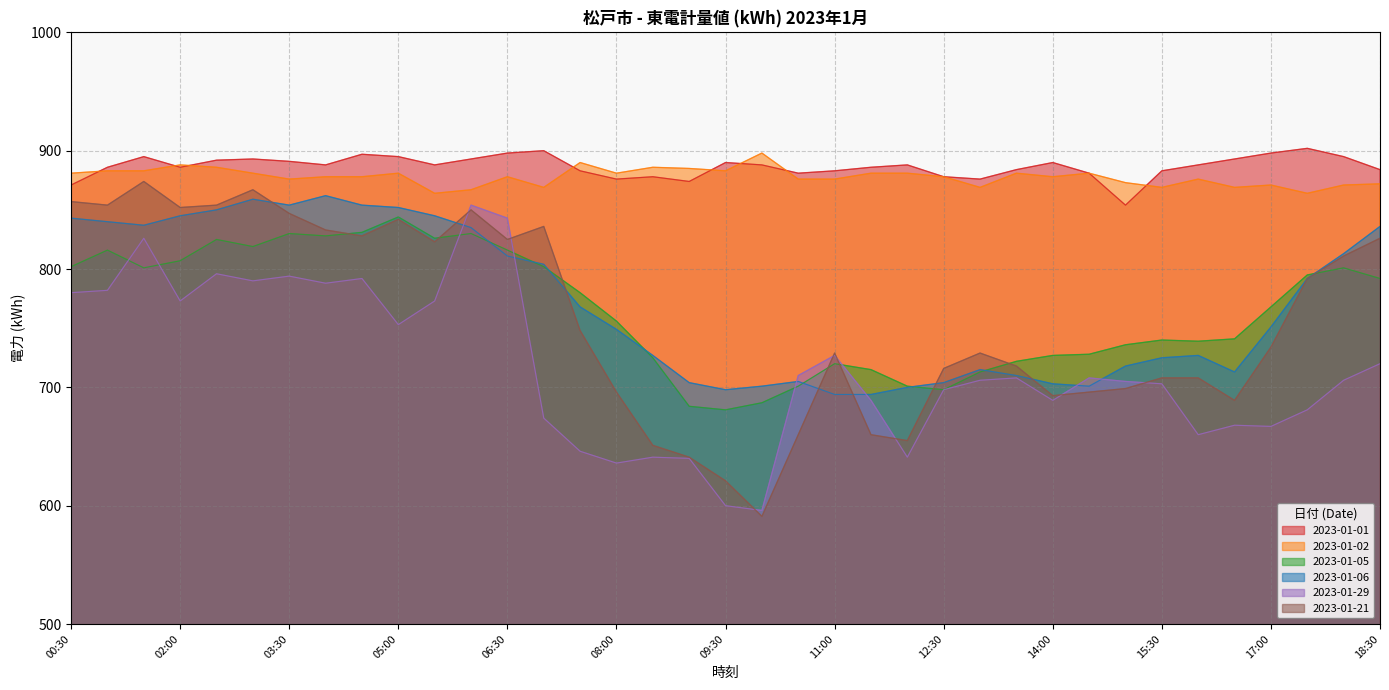

True or false: 2023-01-01 and 2023-01-06 intersect in this chart.

False